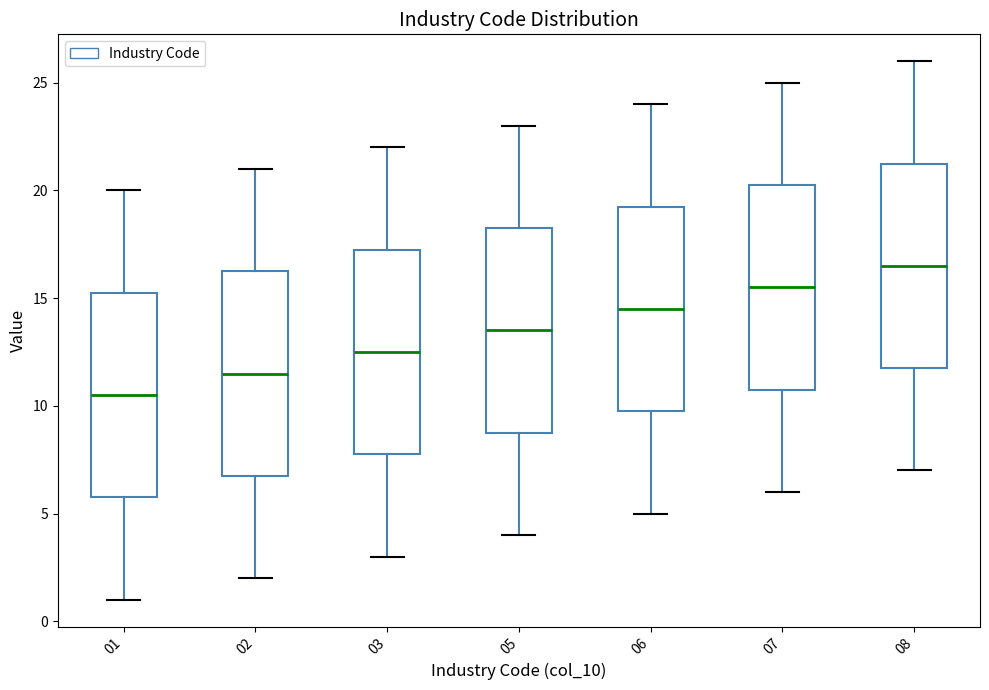

Where is the lower edge of the box at x = 03 on the y-axis? The values are not printed on the chart, so give them approximately, as read against the axis.

8.0